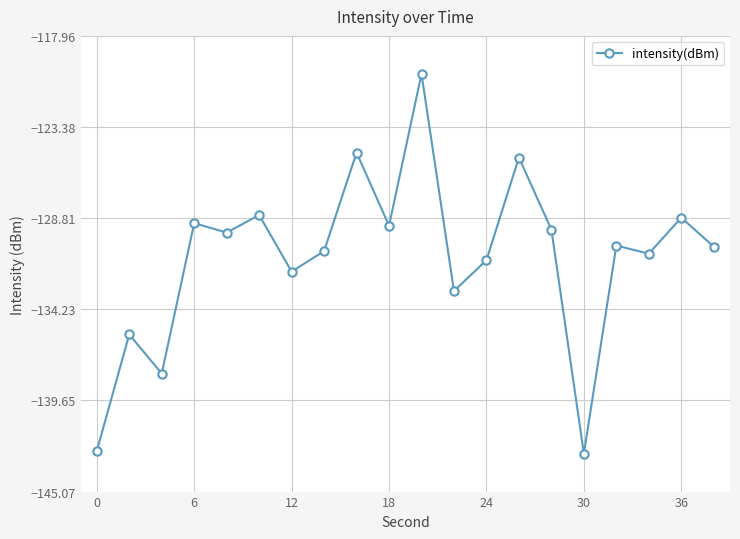

True or false: the data has more than 2 interior local peaks.

True